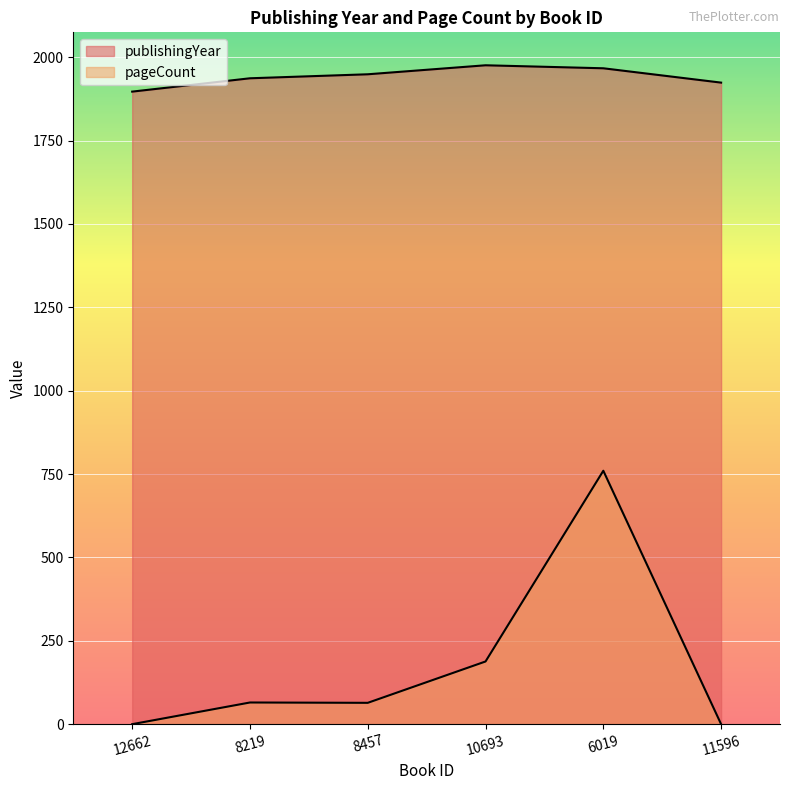

The value of publishingYear at 6019 is 1967. True or false?

True